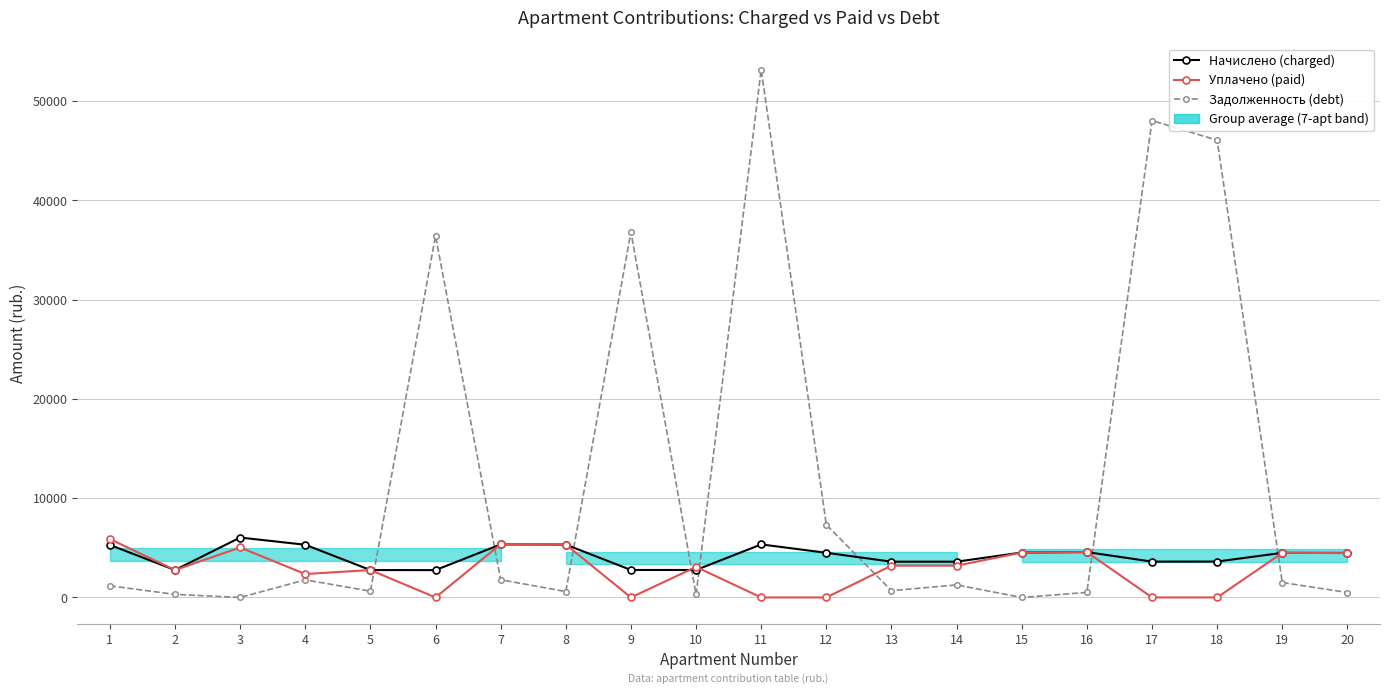

Reading left to right, list all the values displayed in this chart.

Начислено (charged): 1=5296.8	2=2760.4	3=6034.6	4=5309.9	5=2760.4	6=2753.8	7=5342.9	8=5327.1	9=2767.0	10=2767.0	11=5342.9	12=4499.6	13=3603.6	14=3603.6	15=4525.9	16=4572.1	17=3610.3	18=3616.8	19=4495.7	20=4485.8
Уплачено (paid): 1=5885.3	2=2760.4	3=5034.6	4=2360.0	5=2760.4	6=0.0	7=5366.5	8=5327.1	9=0.0	10=3074.4	11=0.0	12=0.0	13=3203.2	14=3203.2	15=4525.9	16=4571.7	17=0.0	18=0.0	19=4496.0	20=4467.2
Задолженность (debt): 1=1177.8	2=307.1	3=0.0	4=1772.6	5=632.8	6=36432.9	7=1784.2	8=591.9	9=36818.9	10=307.4	11=53172.6	12=7318.3	13=683.3	14=1262.7	15=0.0	16=507.6	17=48044.2	18=46069.9	19=1500.8	20=498.4